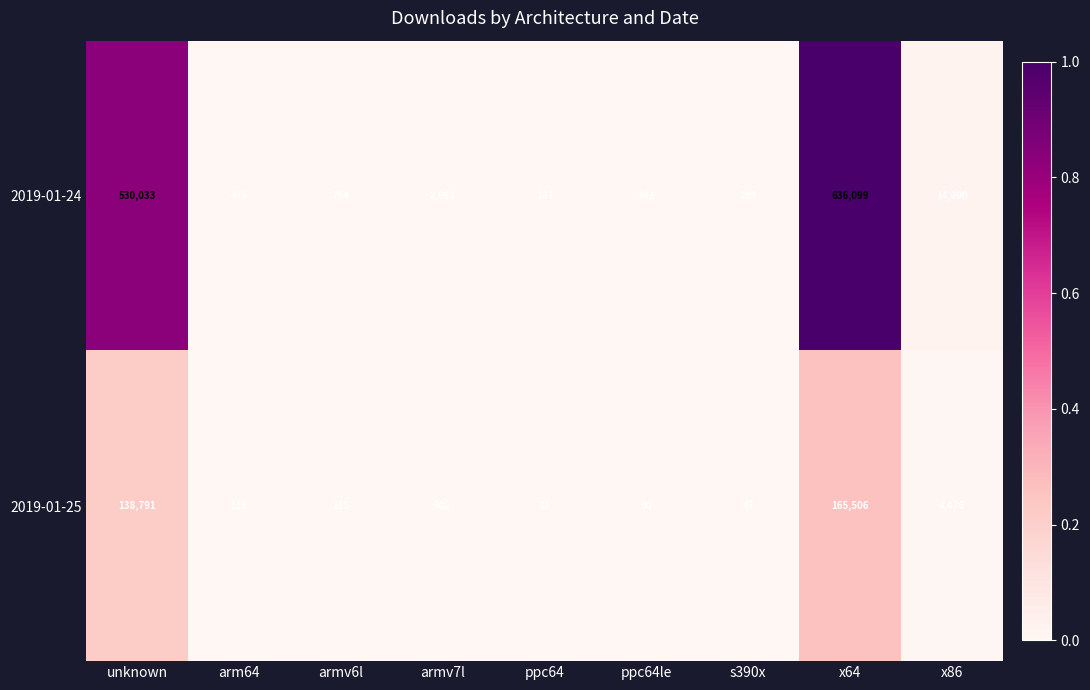

Which category has the lowest value across all series?

ppc64